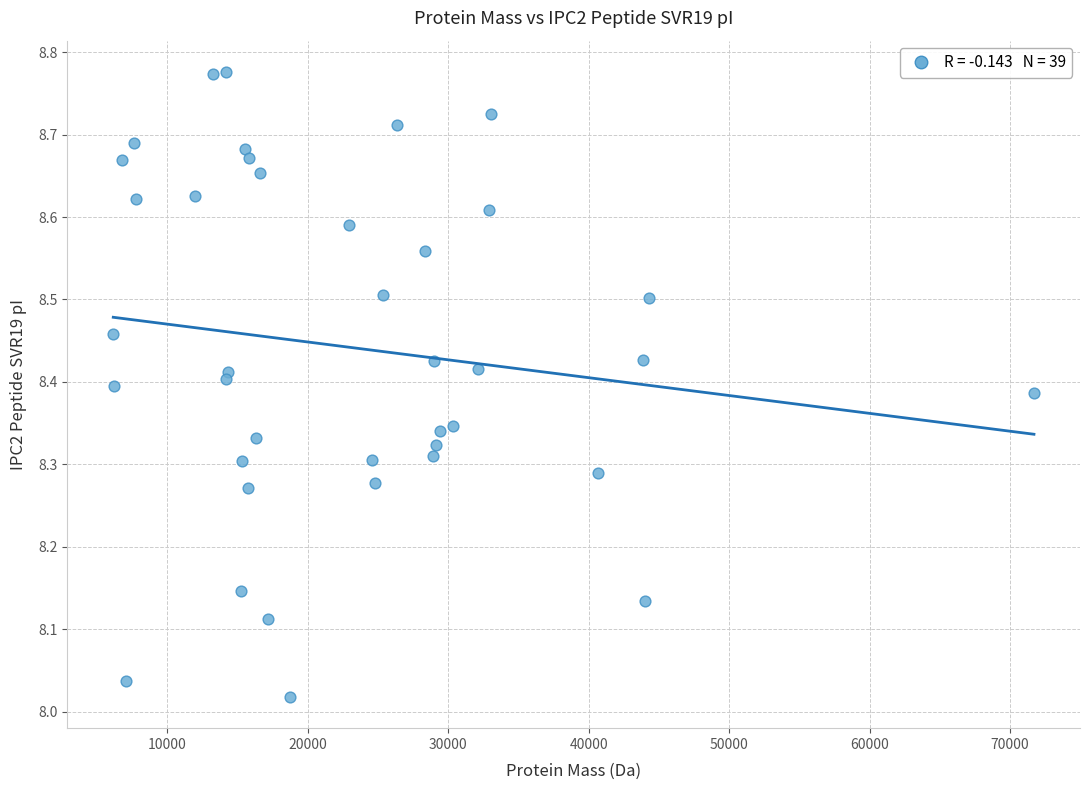

What is the range of Y values (max minus min)?

0.8